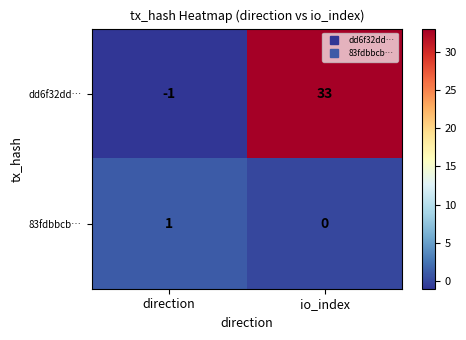

What is the minimum value shown in the chart?

-1